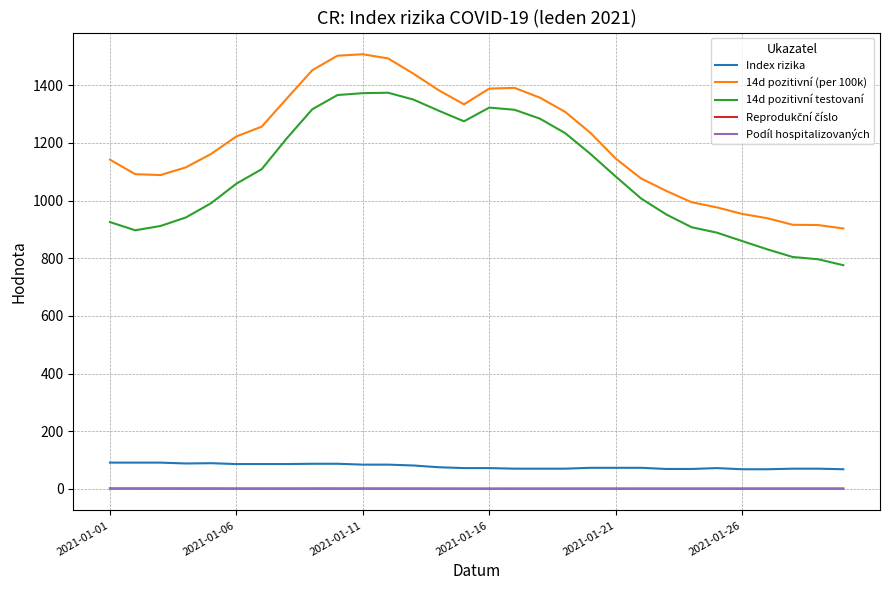

True or false: 14d pozitivní testovaní and Index rizika intersect in this chart.

False